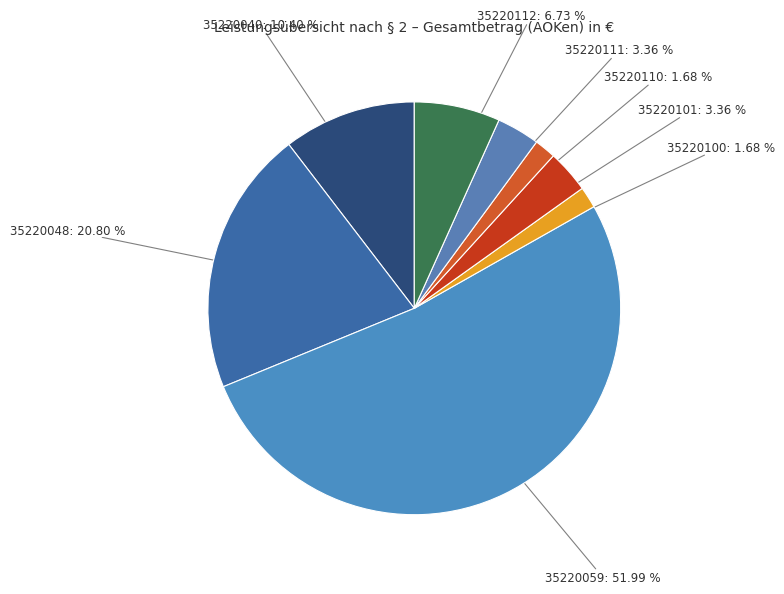

Which slice is the largest?

35220059